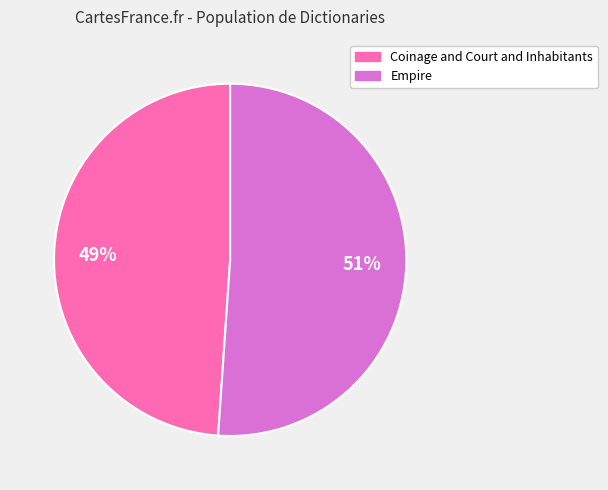

The Empire slice represents 51% of the pie. True or false?

True